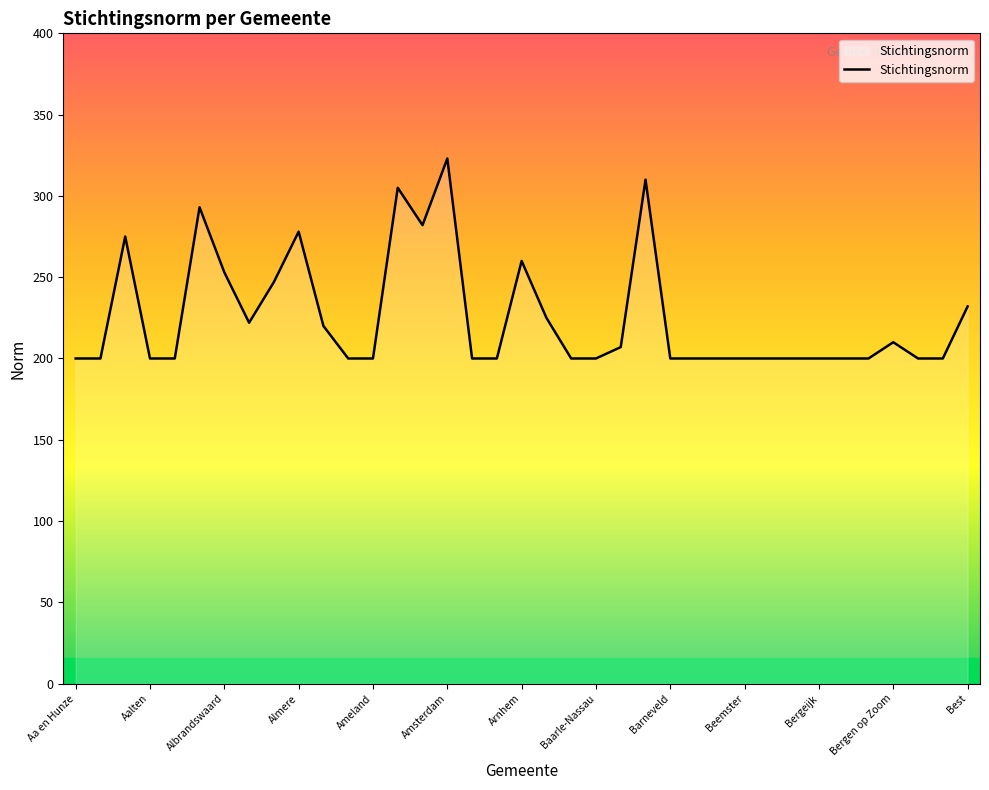

Reading right to left, list all the values displayed in this chart.

232	200	200	210	200	200	200	200	200	200	200	200	200	310	207	200	200	225	260	200	200	323	282	305	200	200	220	278	247	222	253	293	200	200	275	200	200